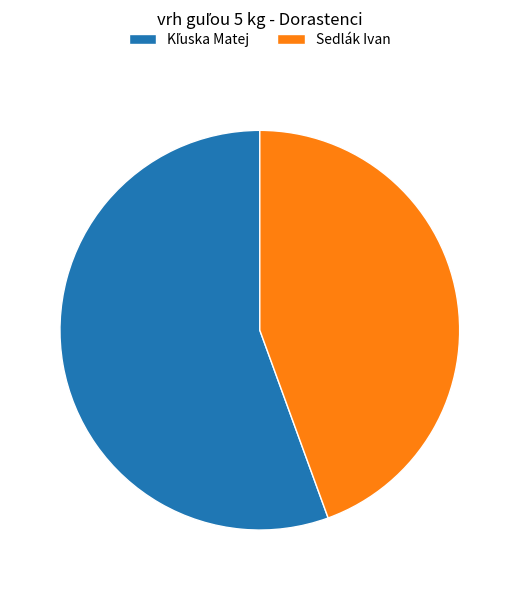

Is there any slice that represents more than half of the pie?

Yes